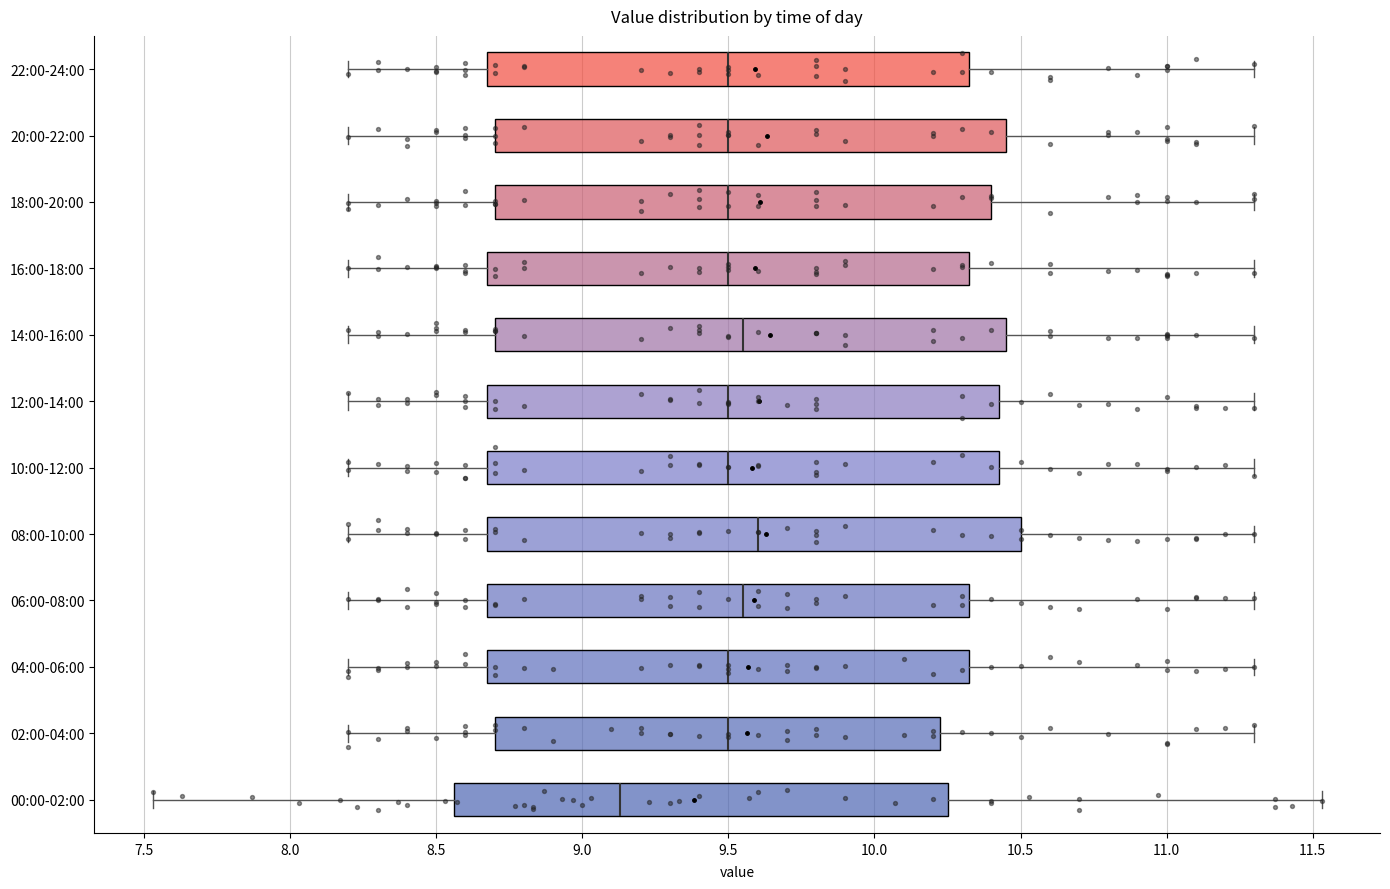

Reading bottom to top, read every box against the x-axis: the position of its median line, the range the box covers, and the ends of its whiskers. The values are not printed on the chart, so give them approximately, as read against the axis.

00:00-02:00: median 9.15, box 8.55 to 10.25, whiskers 7.55 to 11.55
02:00-04:00: median 9.50, box 8.70 to 10.25, whiskers 8.20 to 11.30
04:00-06:00: median 9.50, box 8.70 to 10.35, whiskers 8.20 to 11.30
06:00-08:00: median 9.55, box 8.70 to 10.35, whiskers 8.20 to 11.30
08:00-10:00: median 9.60, box 8.70 to 10.50, whiskers 8.20 to 11.30
10:00-12:00: median 9.50, box 8.70 to 10.45, whiskers 8.20 to 11.30
12:00-14:00: median 9.50, box 8.70 to 10.45, whiskers 8.20 to 11.30
14:00-16:00: median 9.55, box 8.70 to 10.45, whiskers 8.20 to 11.30
16:00-18:00: median 9.50, box 8.70 to 10.35, whiskers 8.20 to 11.30
18:00-20:00: median 9.50, box 8.70 to 10.40, whiskers 8.20 to 11.30
20:00-22:00: median 9.50, box 8.70 to 10.45, whiskers 8.20 to 11.30
22:00-24:00: median 9.50, box 8.70 to 10.35, whiskers 8.20 to 11.30